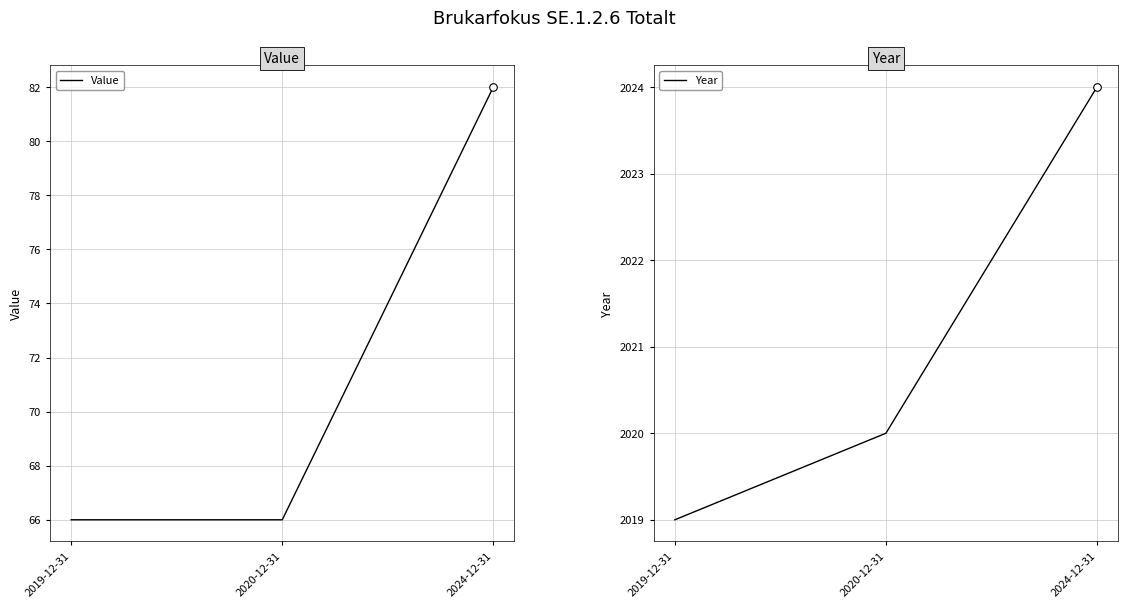

Which series has the largest Y range (max minus min)?

Value